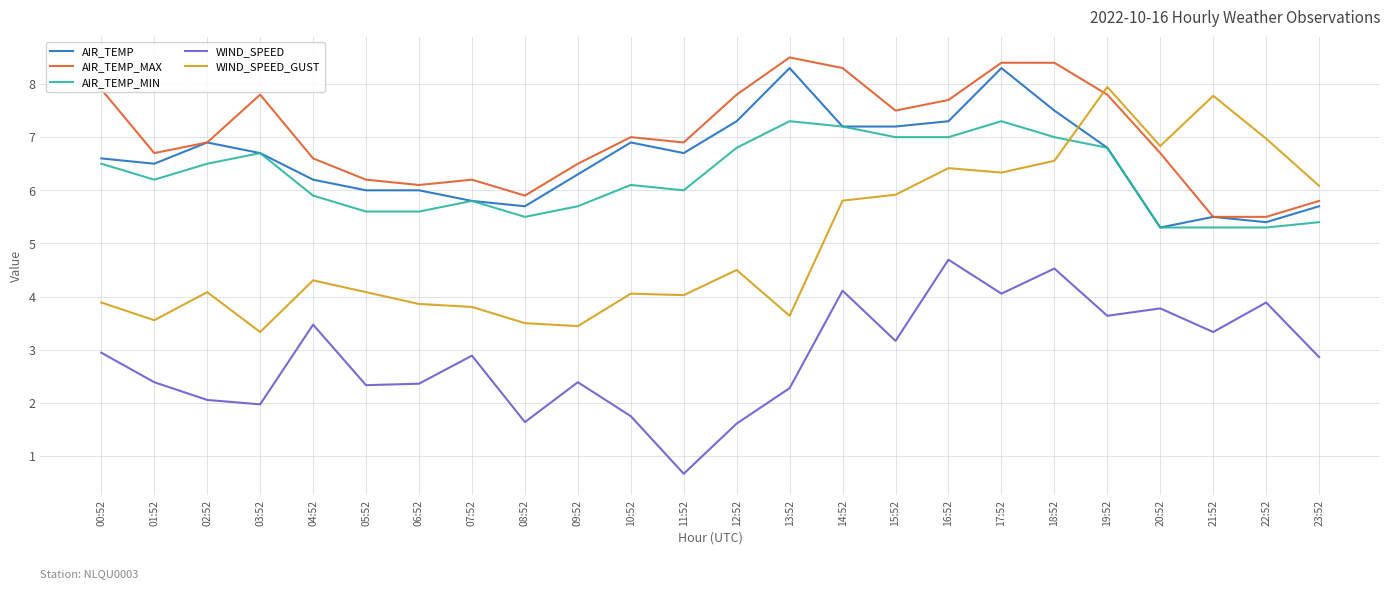

Which series has the widest spread of values?

WIND_SPEED_GUST